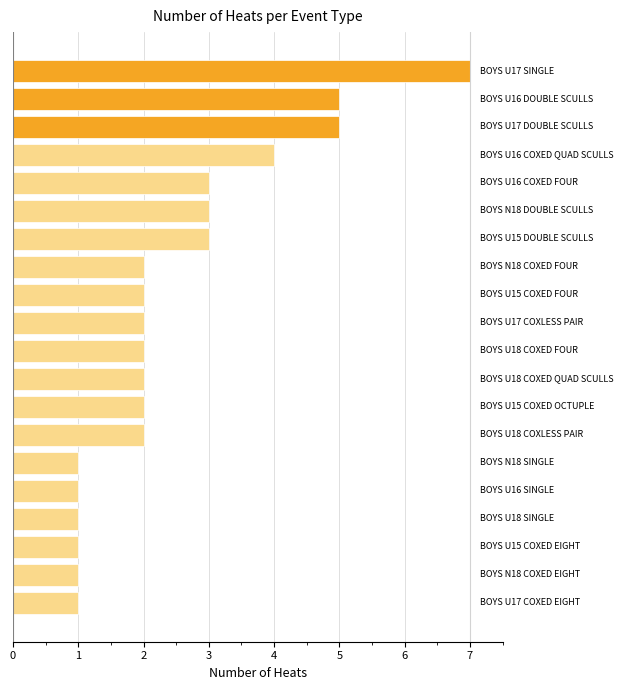

What is the greatest value displayed?

7